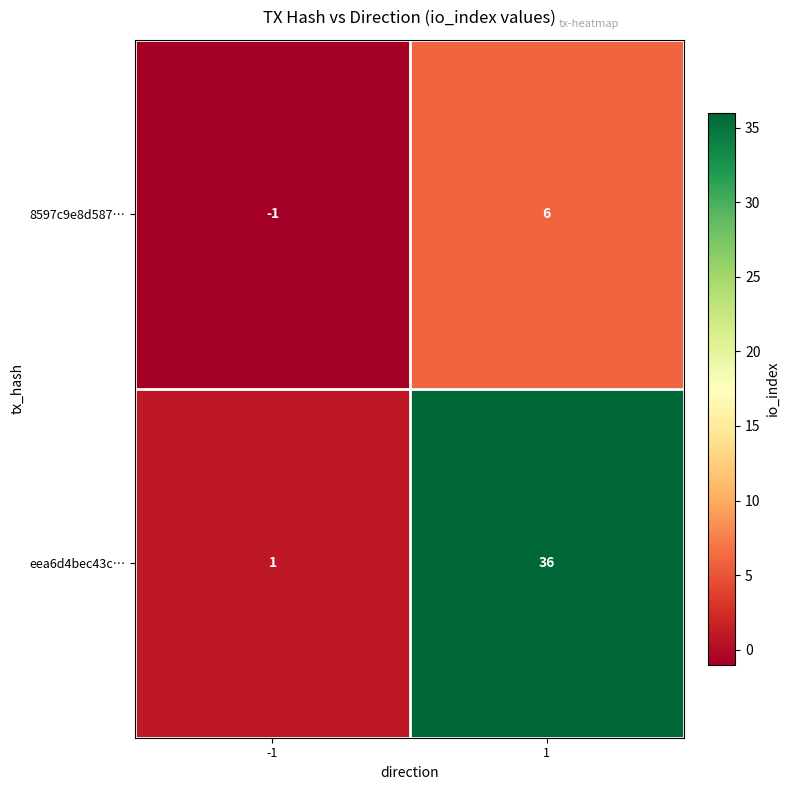

Between -1 and 1, which series saw the biggest shift?

eea6d4bec43c…